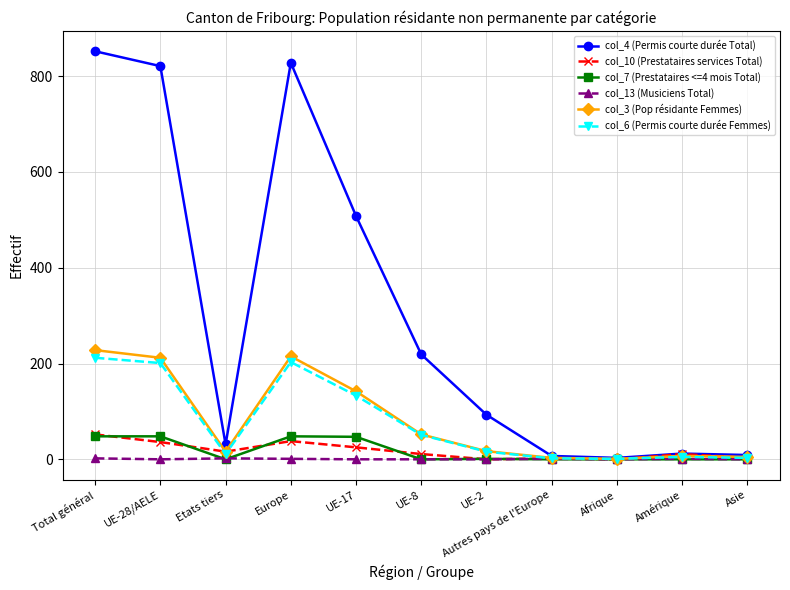

What is the difference between the highest and lowest values at UE-17?

508